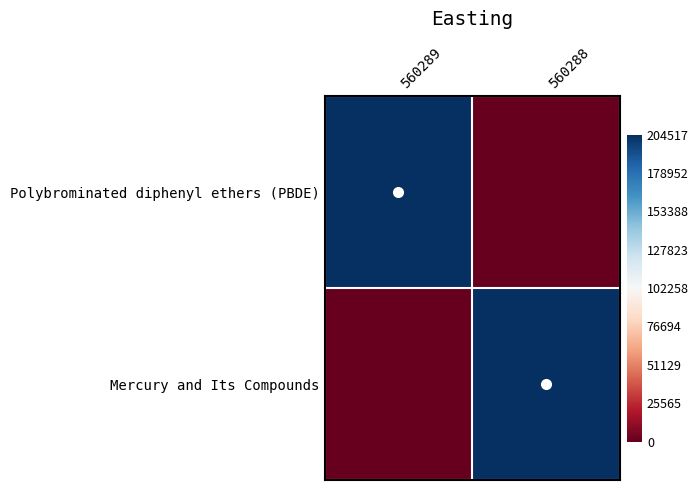

What is the spread (max minus min) of values at 560289?

2.0